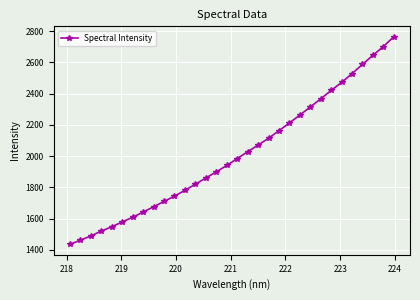

How many categories are shown in the chart?

32